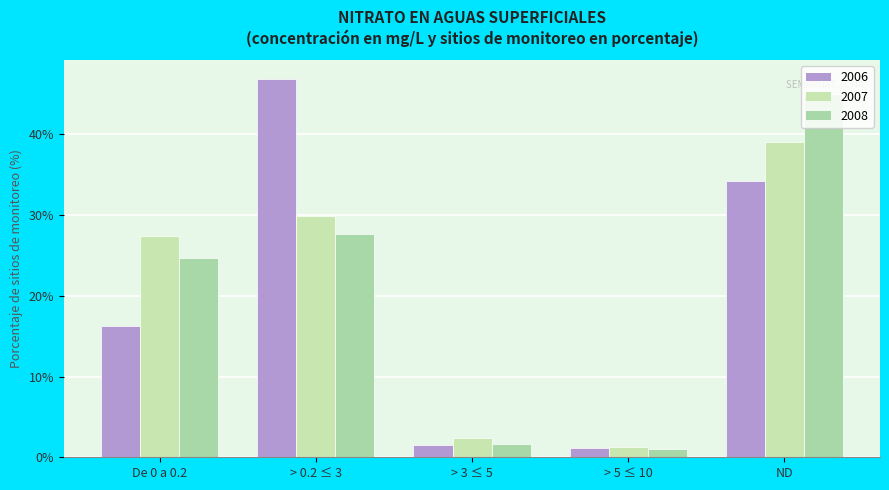

Which category has the highest value across all series?

> 0.2 ≤ 3